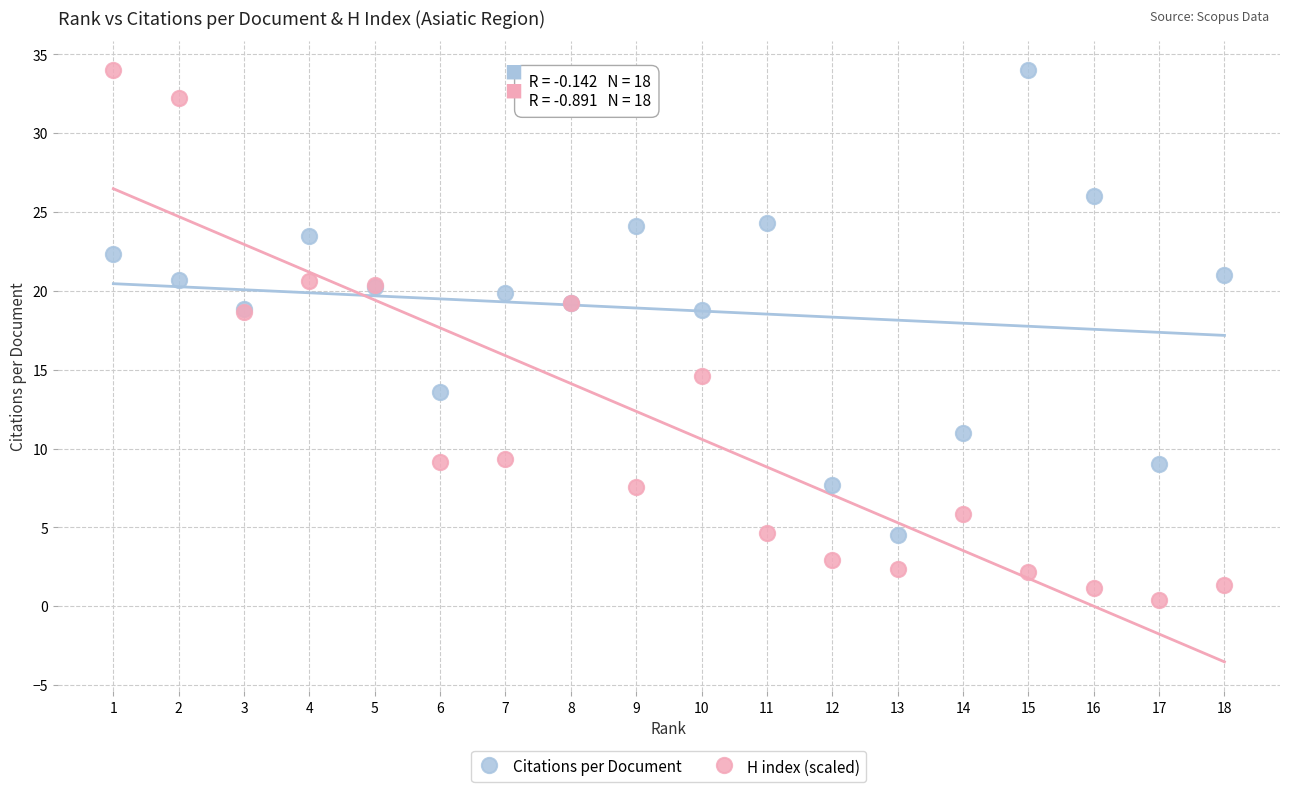

Which series has the widest spread of Y values?

H index (scaled)